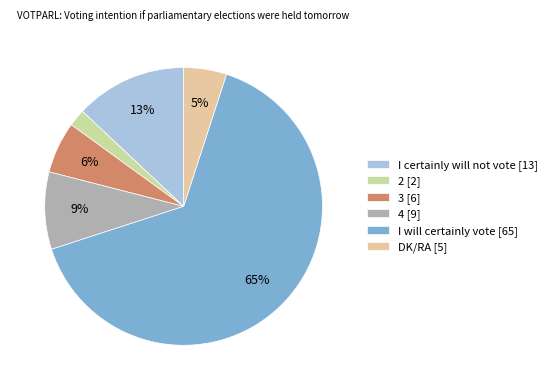

Approximately how many times larger is the value at DK/RA compared to 2?

2.5